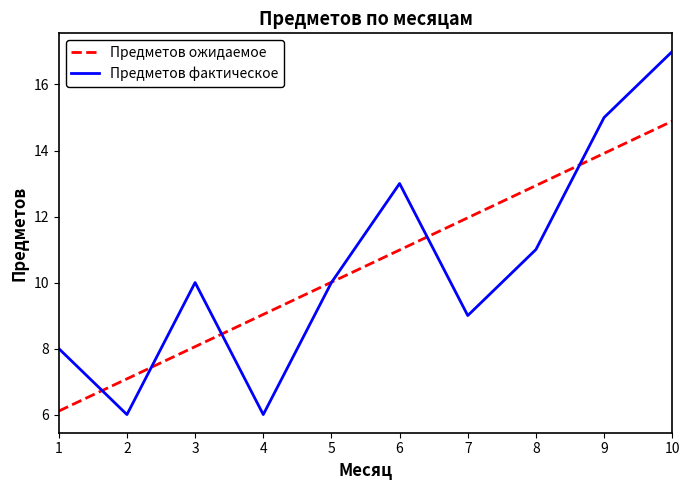

How many intersections are there between Предметов ожидаемое and Предметов фактическое?

6